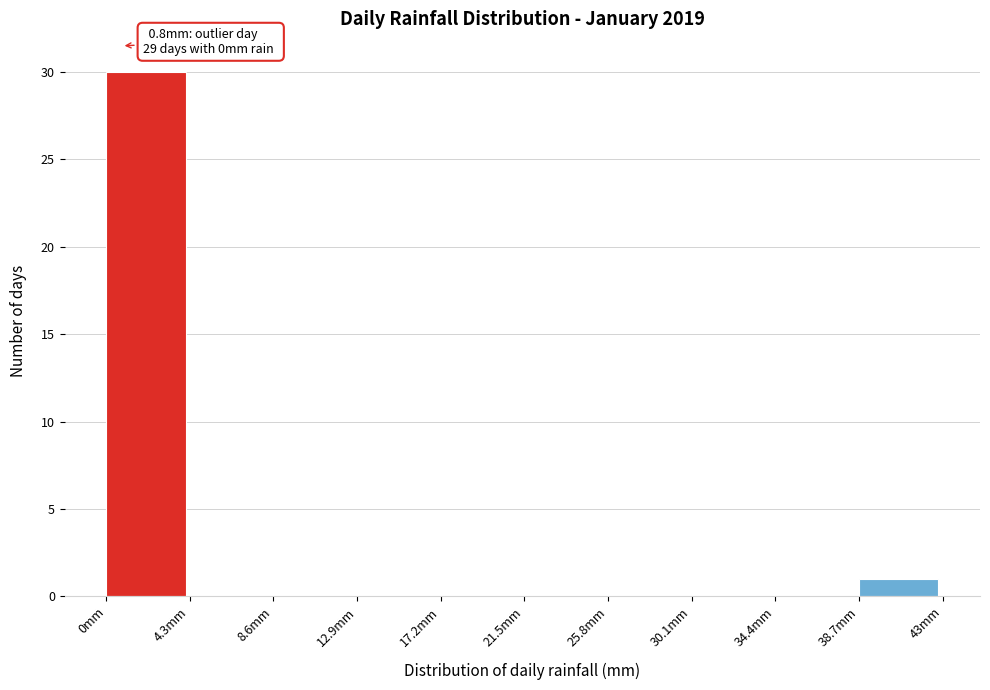

Which range on the x-axis has the tallest bar?

0.0 to 4.3